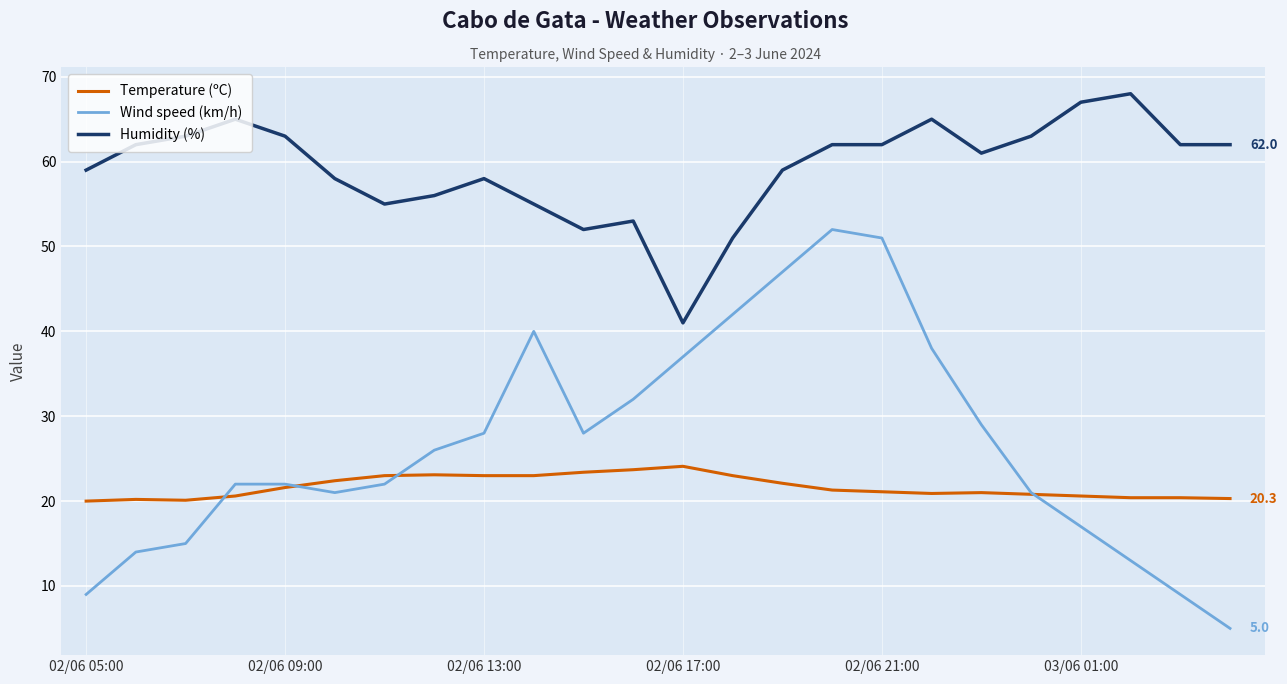

List the series in order of their peak value, lowest first.

Temperature (ºC), Wind speed (km/h), Humidity (%)